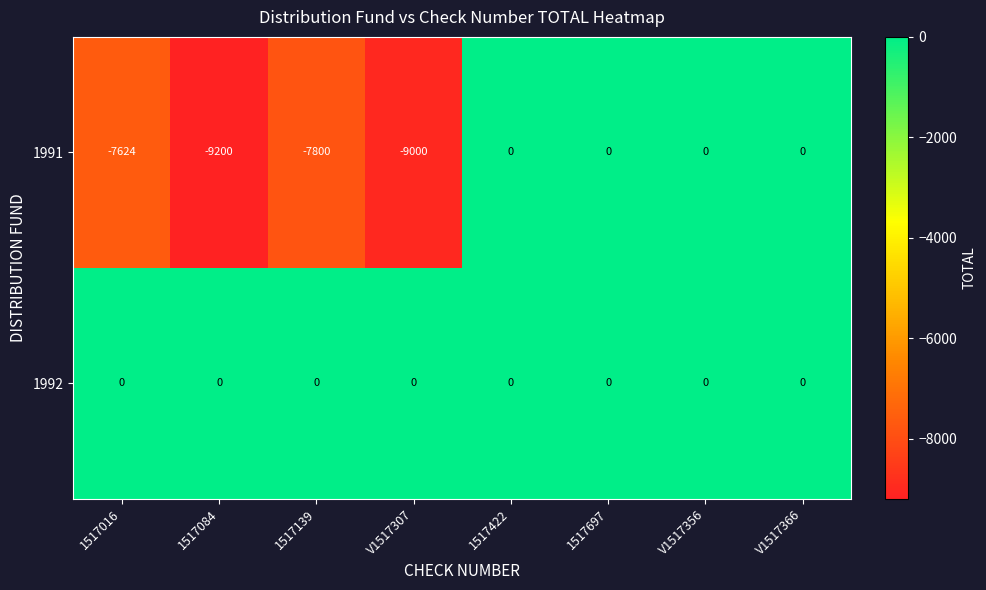

Reading left to right, transcribe all the data shown in this chart.

1991: -7624	-9200	-7800	-9000	0	0	0	0
1992: 0	0	0	0	0	0	0	0